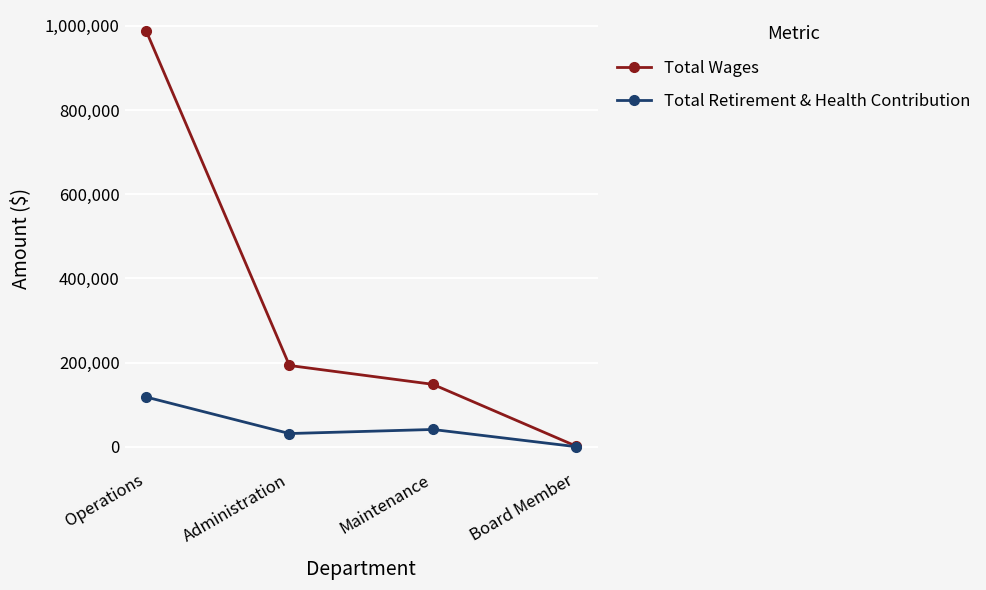

What is the sum of the Total Retirement & Health Contribution values at Administration and Board Member?

31189